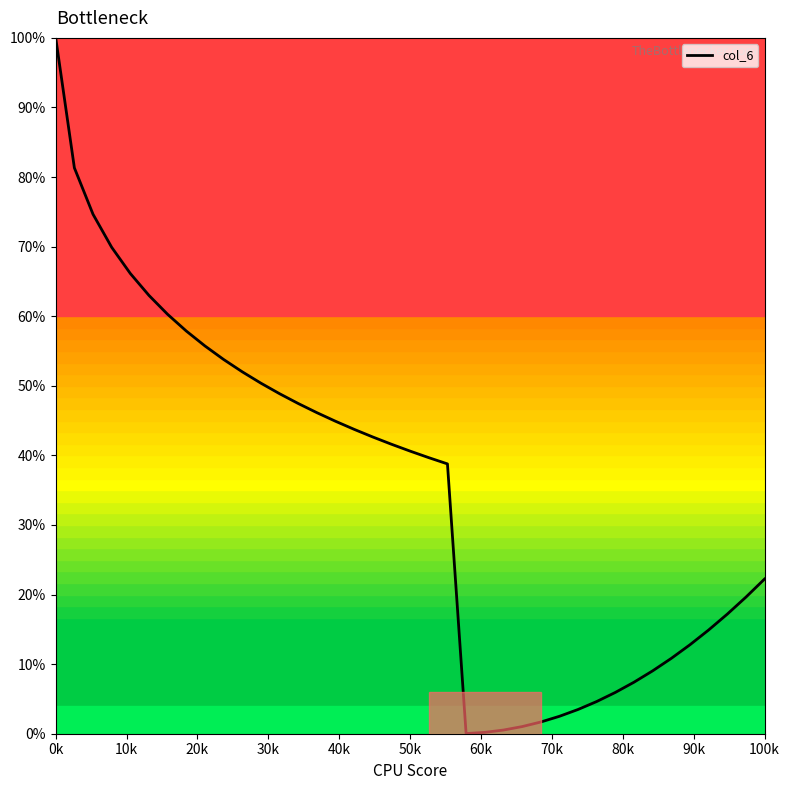

What is the maximum value shown in the chart?

100.0